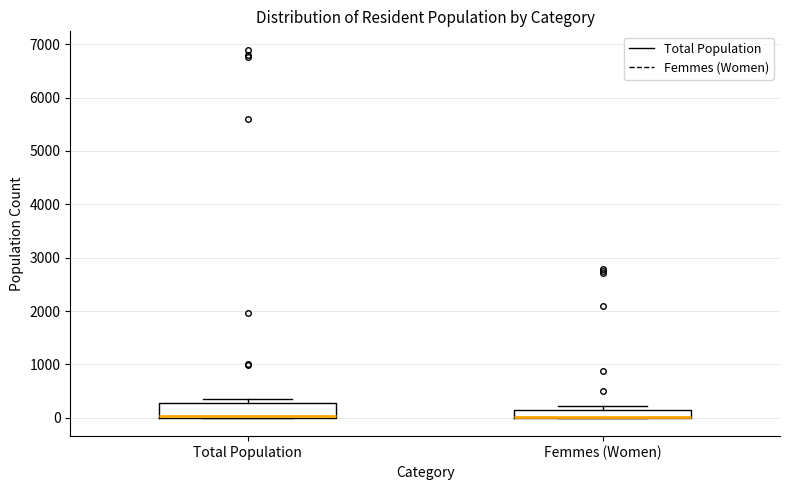

Where is the upper edge of the box for Total Population on the y-axis? The values are not printed on the chart, so give them approximately, as read against the axis.

300